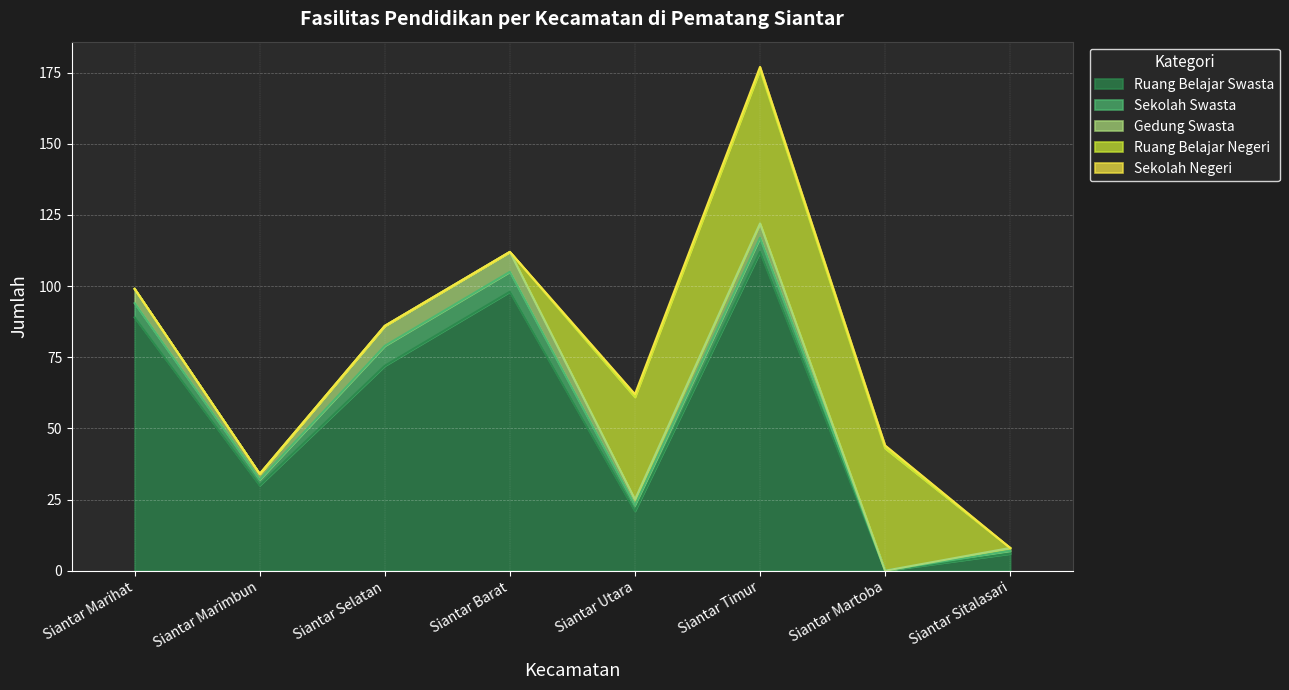

What is the sum of all Ruang Belajar Negeri values?

133